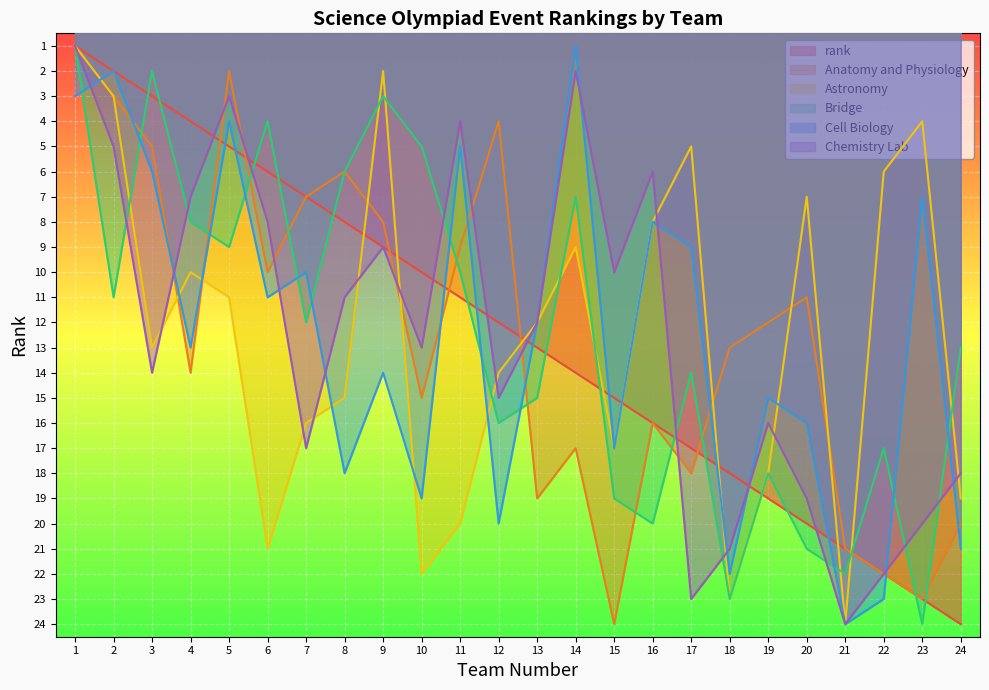

In Chemistry Lab, how many points are lower than both neighbors (excluding endpoints)?

6